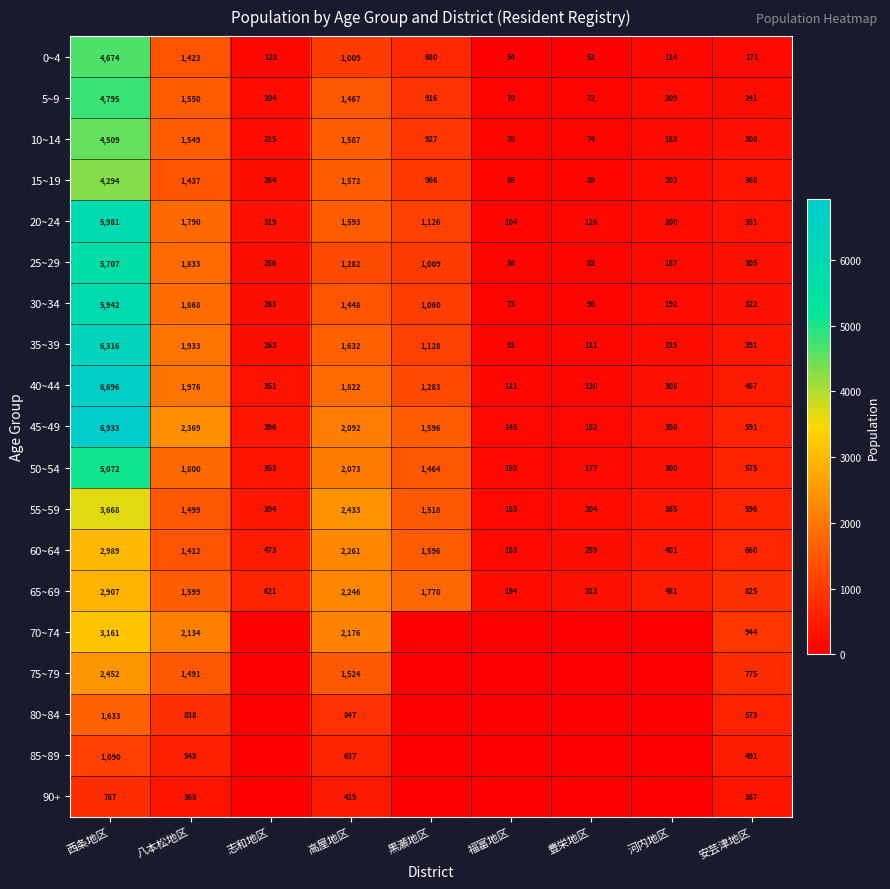

What is the total value across all series at 安芸津地区?

9321